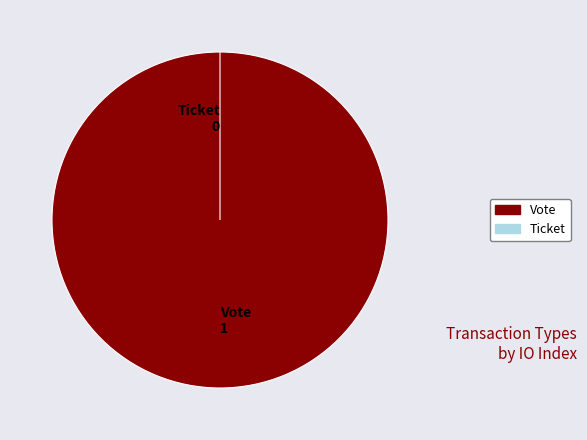

Is it true that Vote is 99% of the pie?

False